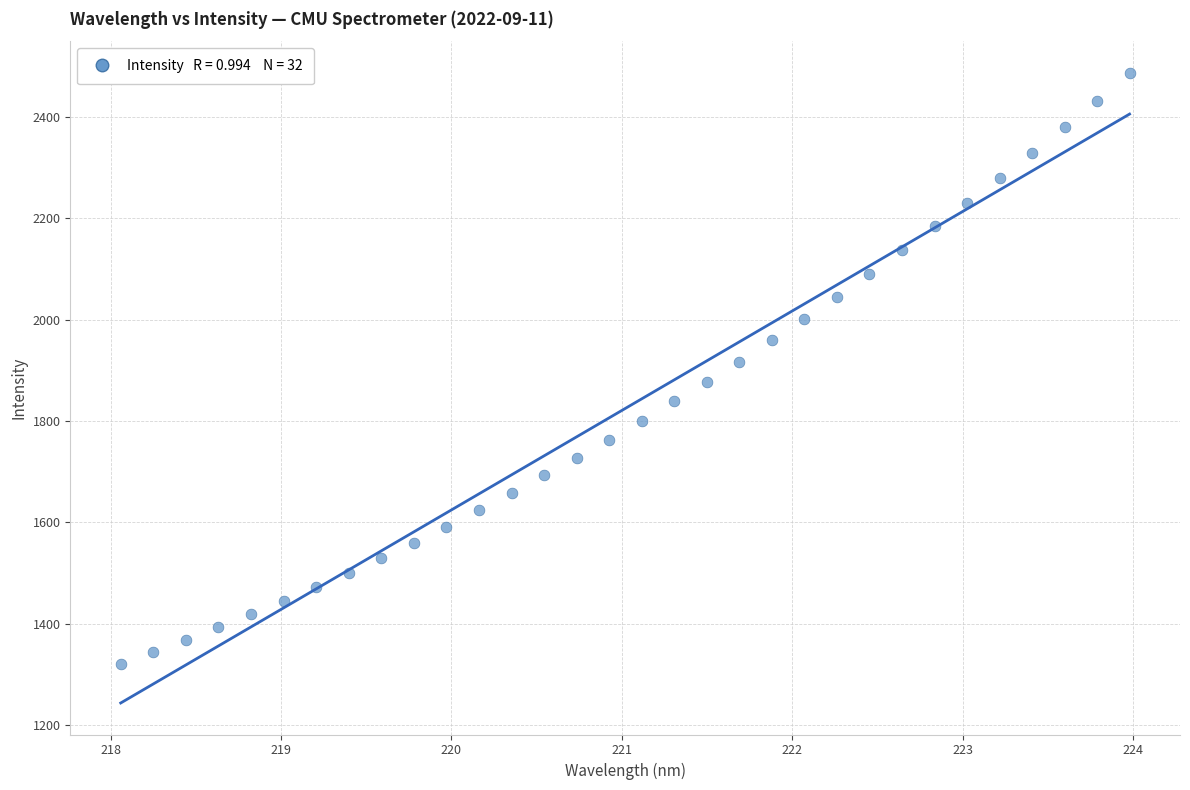

What is the range of X values (max minus min)?

5.9